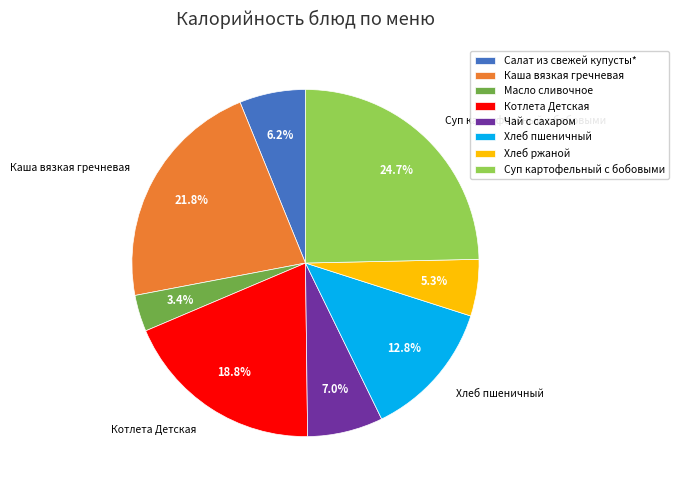

Do Масло сливочное and Салат из свежей купусты* together represent more than half of the pie?

No